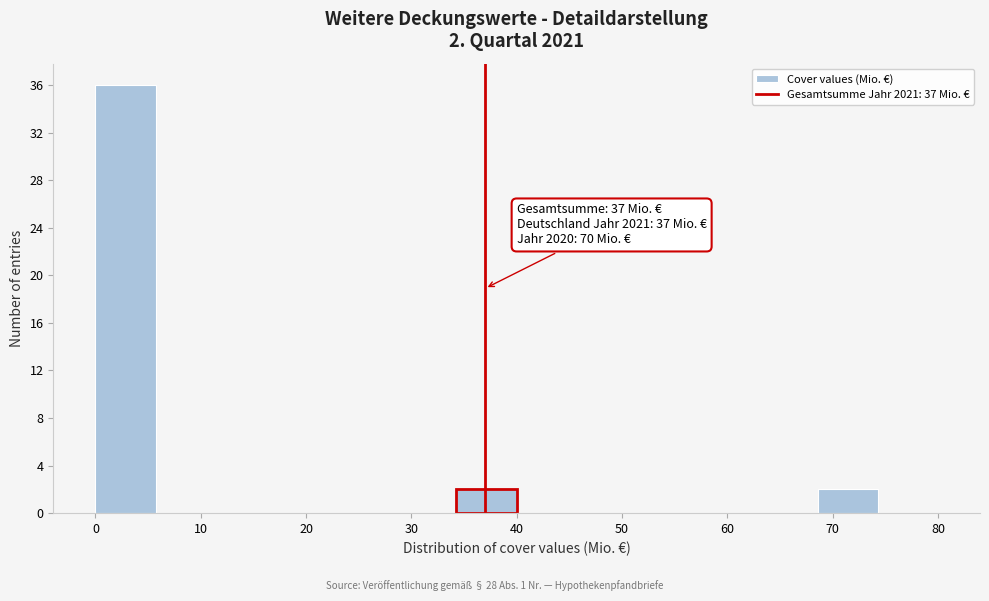

Over which range of the x-axis is the bar tallest?

0 to 6